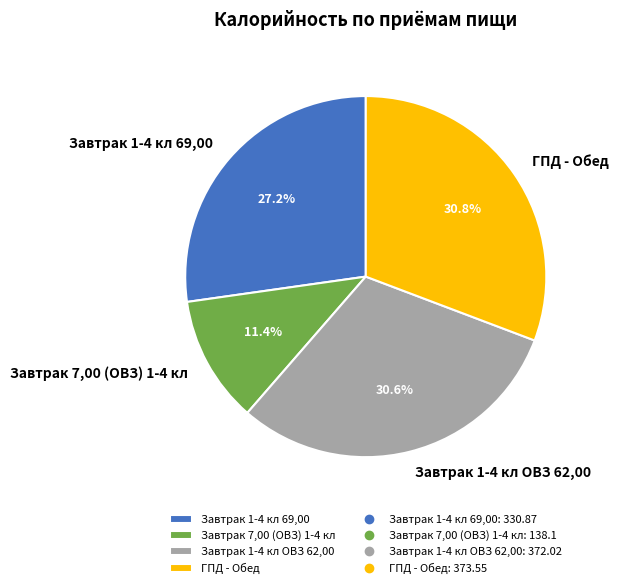

Is there a majority slice in this chart?

No